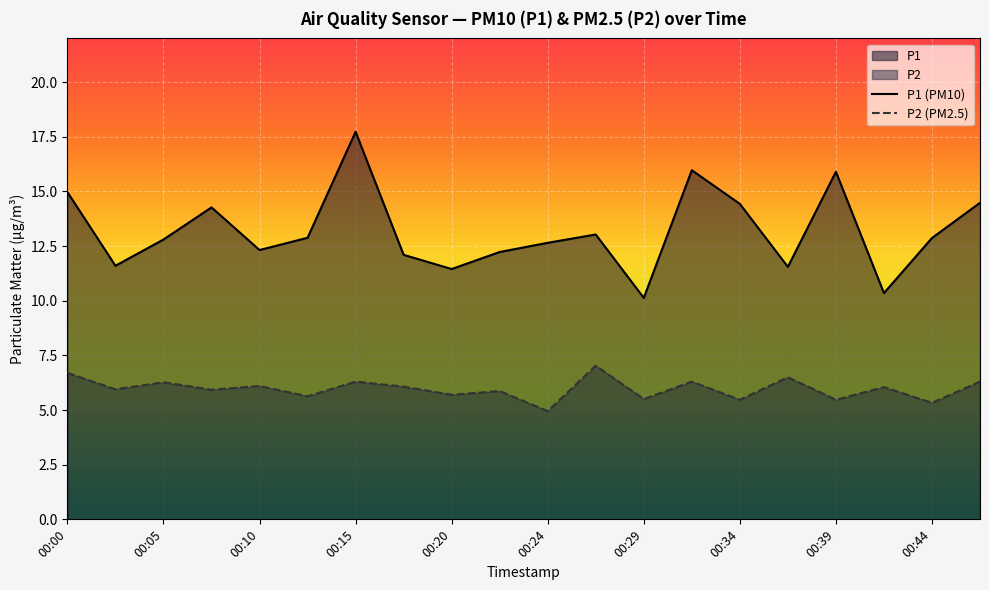

Is the value of P1 at 00:05 greater than the value of P2 at 00:29?

Yes